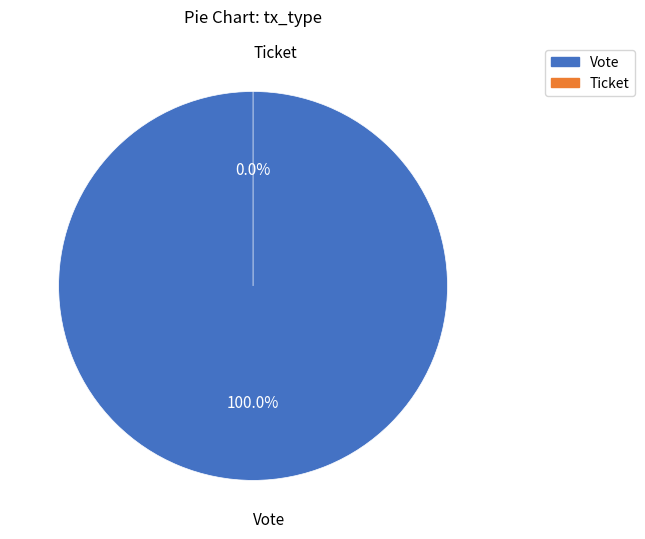

Which slice is the smallest?

Ticket